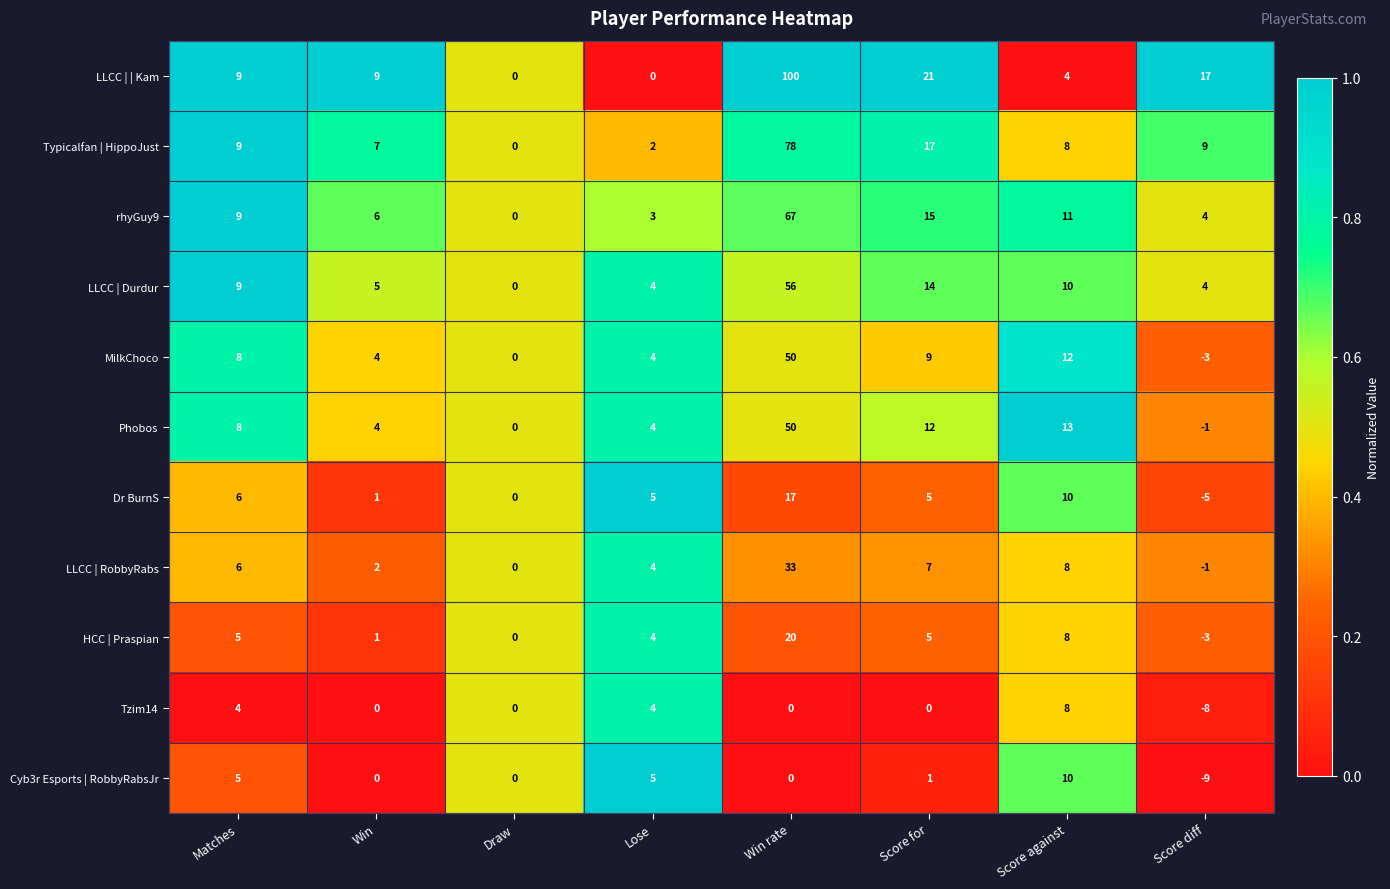

How many data points does each series have?

8